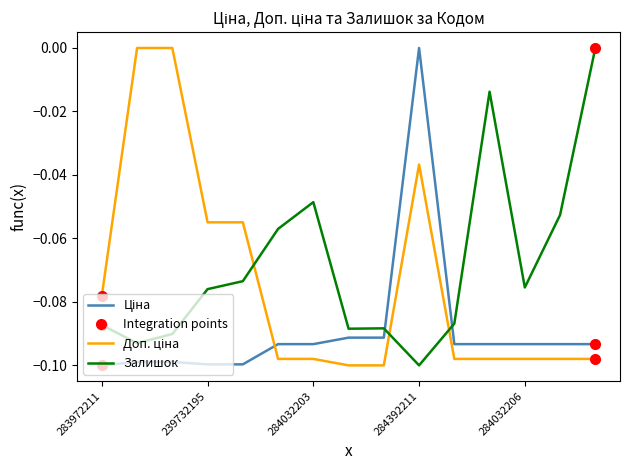

The value of Залишок at 284032206 is -0.0. True or false?

False